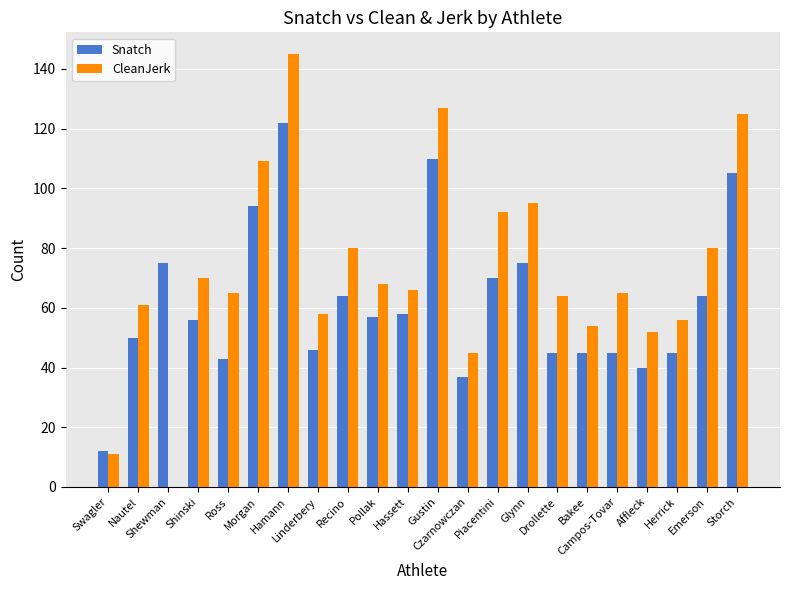

What is the greatest value displayed?

145